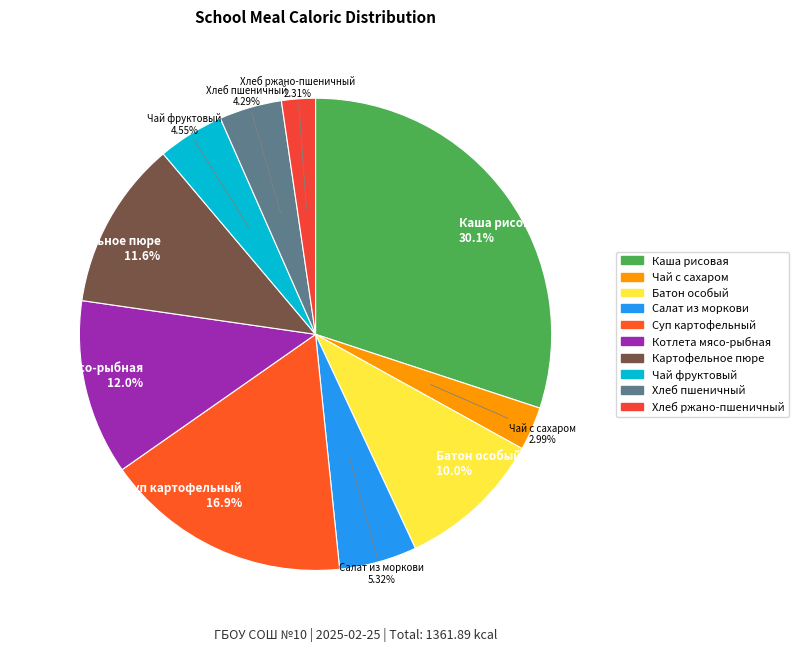

What is the largest slice in the pie chart?

Каша рисовая (Завтрак)